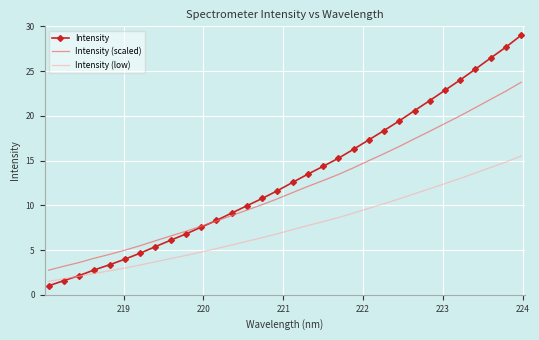

Which series ends up on top after the final intersection of Intensity and Intensity (low)?

Intensity